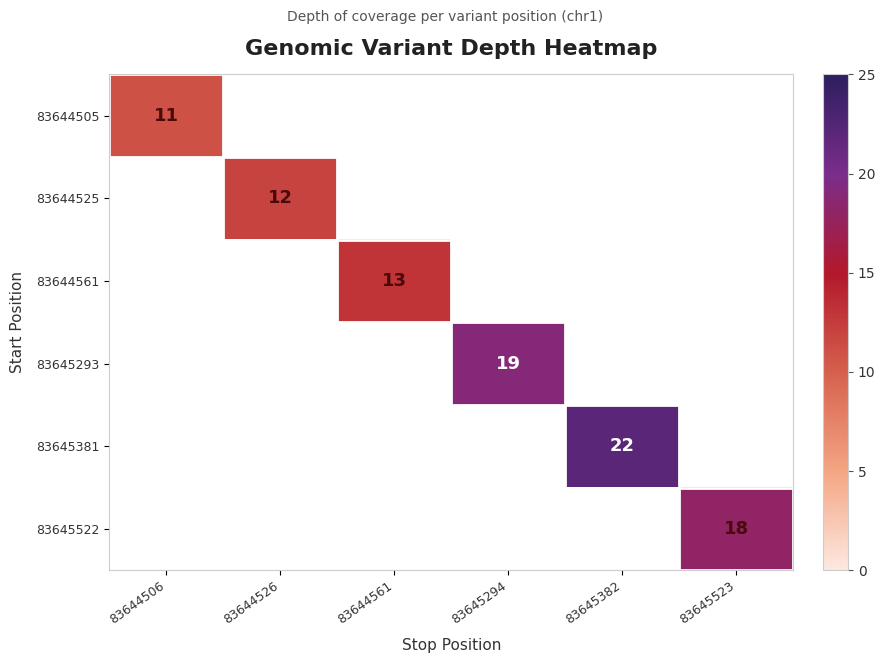

The 83645522 series shows 11 at 83645523. True or false?

False